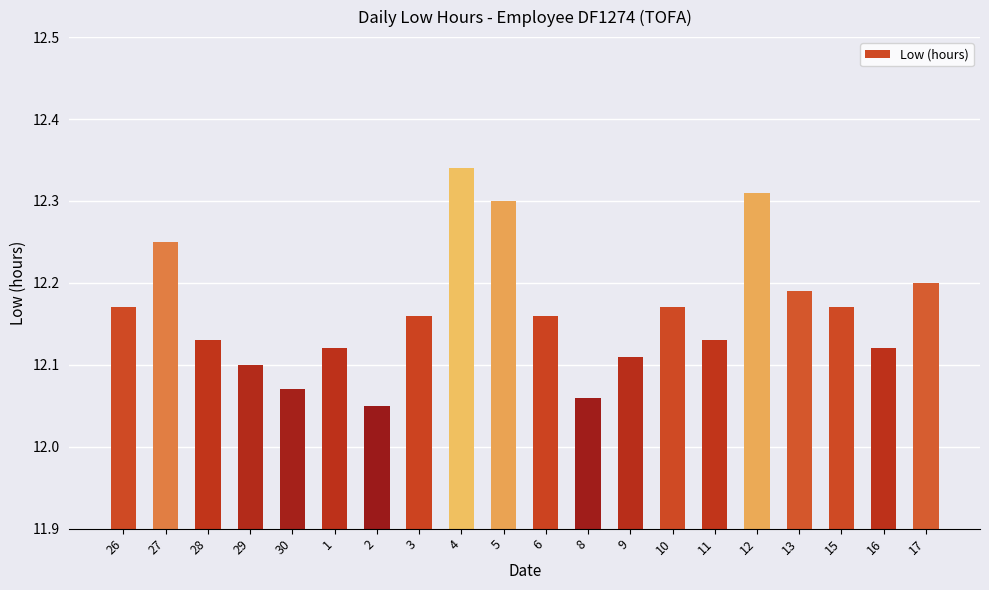

What is the label of the 4th bar from the left?

29